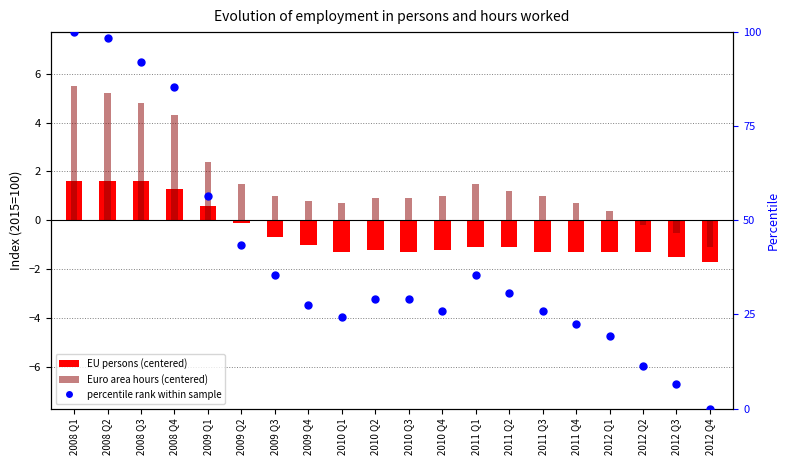

Between 2012 Q1 and 2011 Q2, which is larger?

2011 Q2